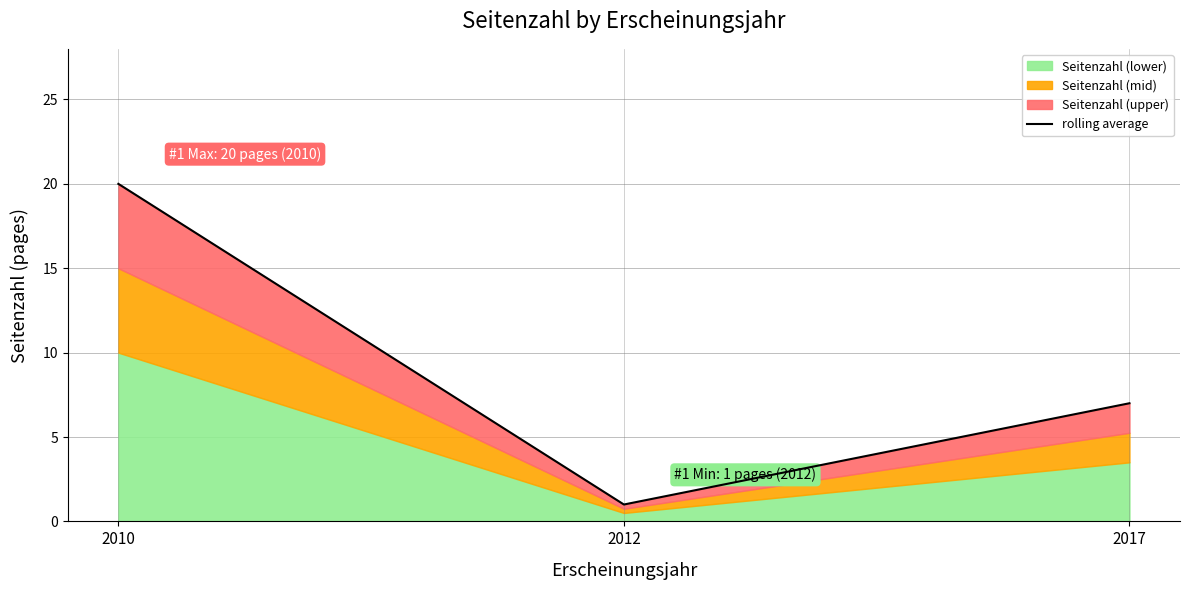

What is the smallest value displayed?

1